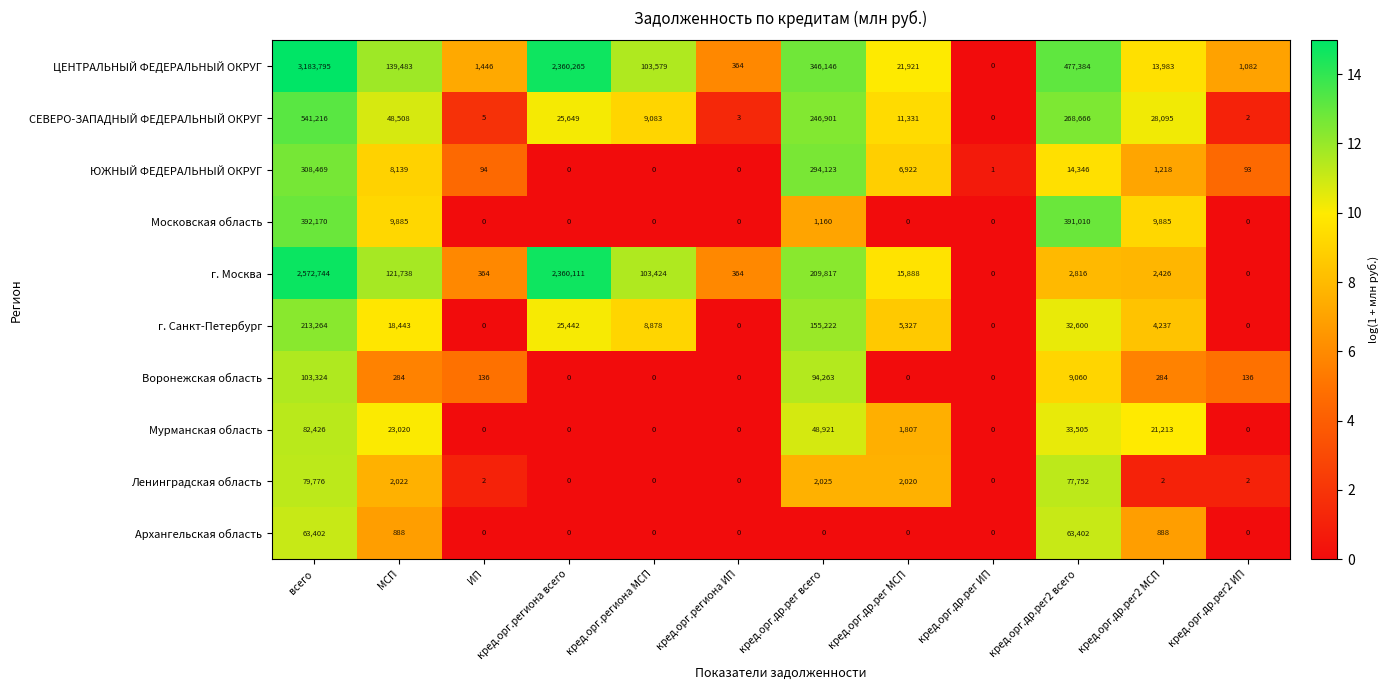

What is the difference between the maximum and minimum values in the г. Москва series?

2572744